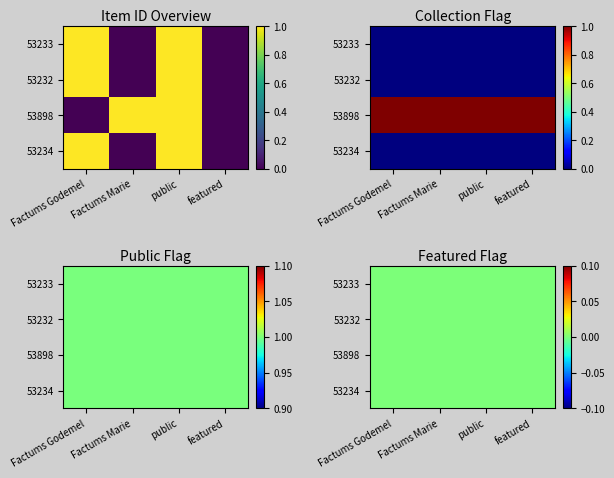

Reading left to right, transcribe all the data shown in this chart.

53233: Factums Godemel=1	Factums Marie=0	public=1	featured=0
53232: Factums Godemel=1	Factums Marie=0	public=1	featured=0
53898: Factums Godemel=0	Factums Marie=1	public=1	featured=0
53234: Factums Godemel=1	Factums Marie=0	public=1	featured=0